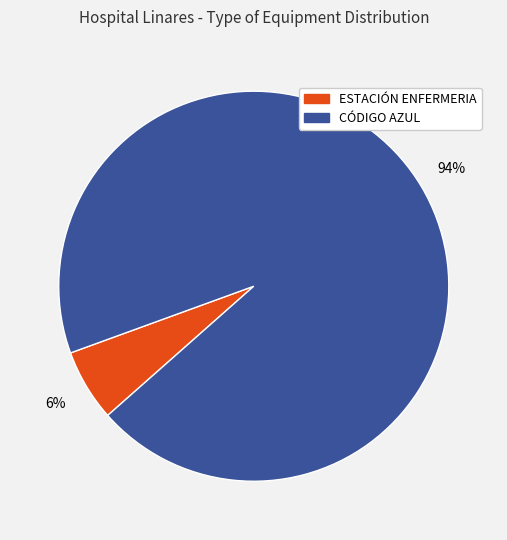

To the nearest percent, what is the average slice percentage?

50%